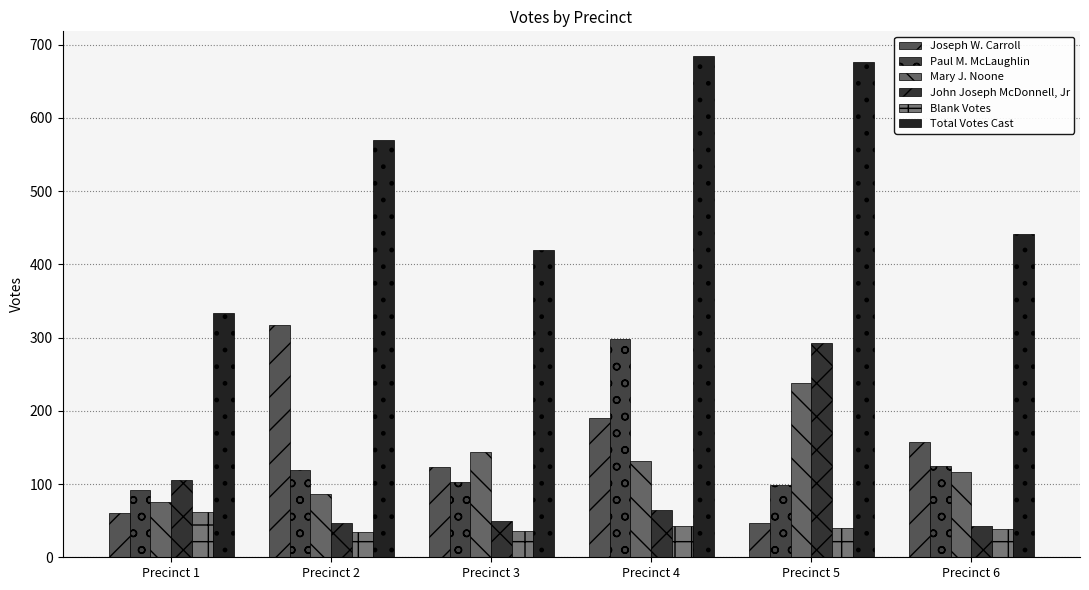

What is the difference between the highest and lowest values at Precinct 6?

403